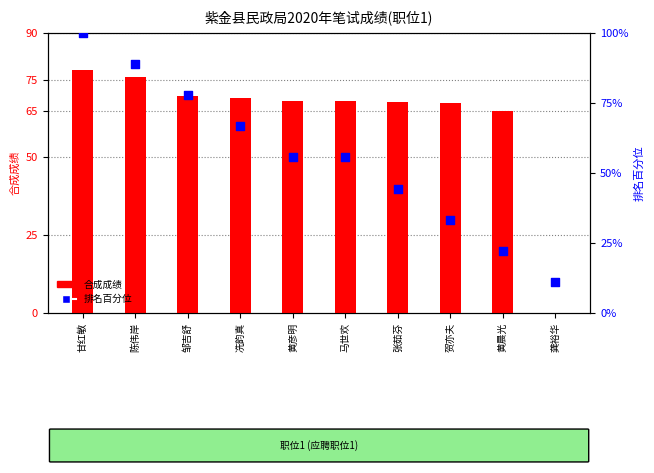

At how many categories does at least one series exceed 46?

9